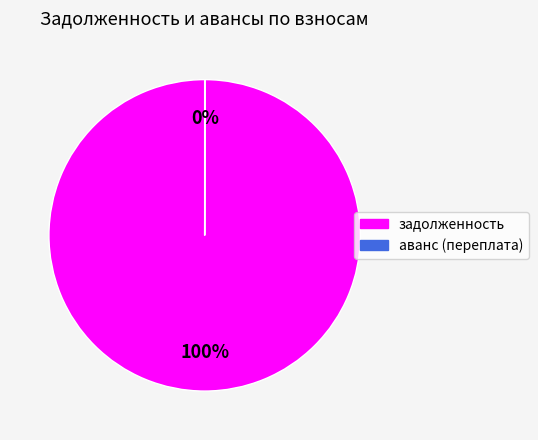

Is it true that задолженность is 100% of the pie?

True